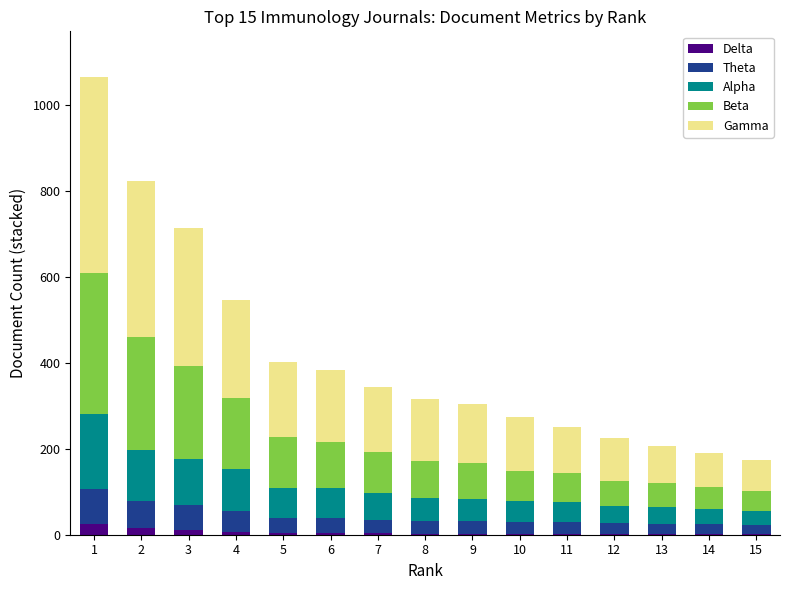

How many values in the Delta series exceed 2?

7